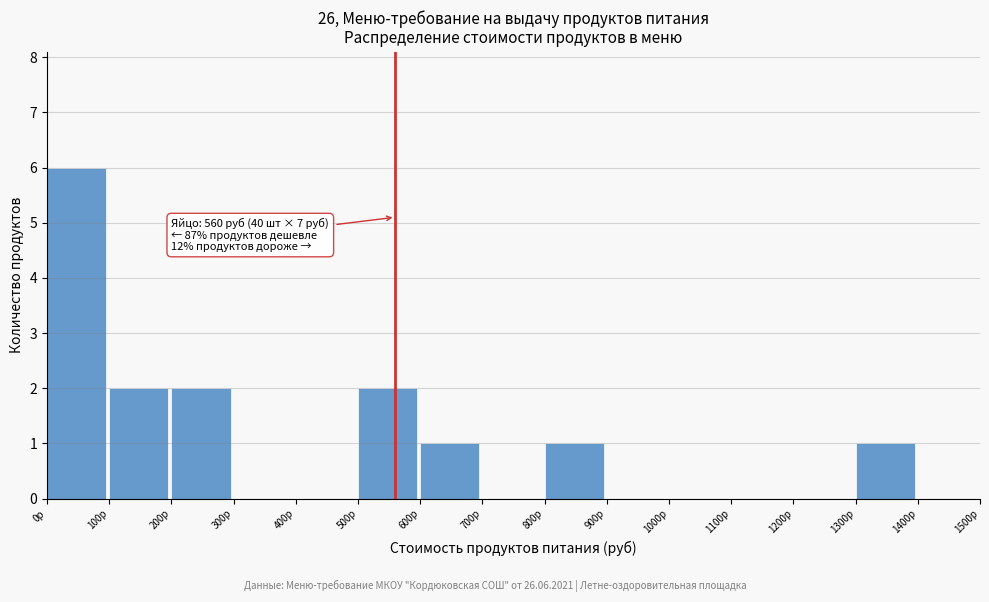

Which range on the x-axis has the tallest bar?

0 to 100